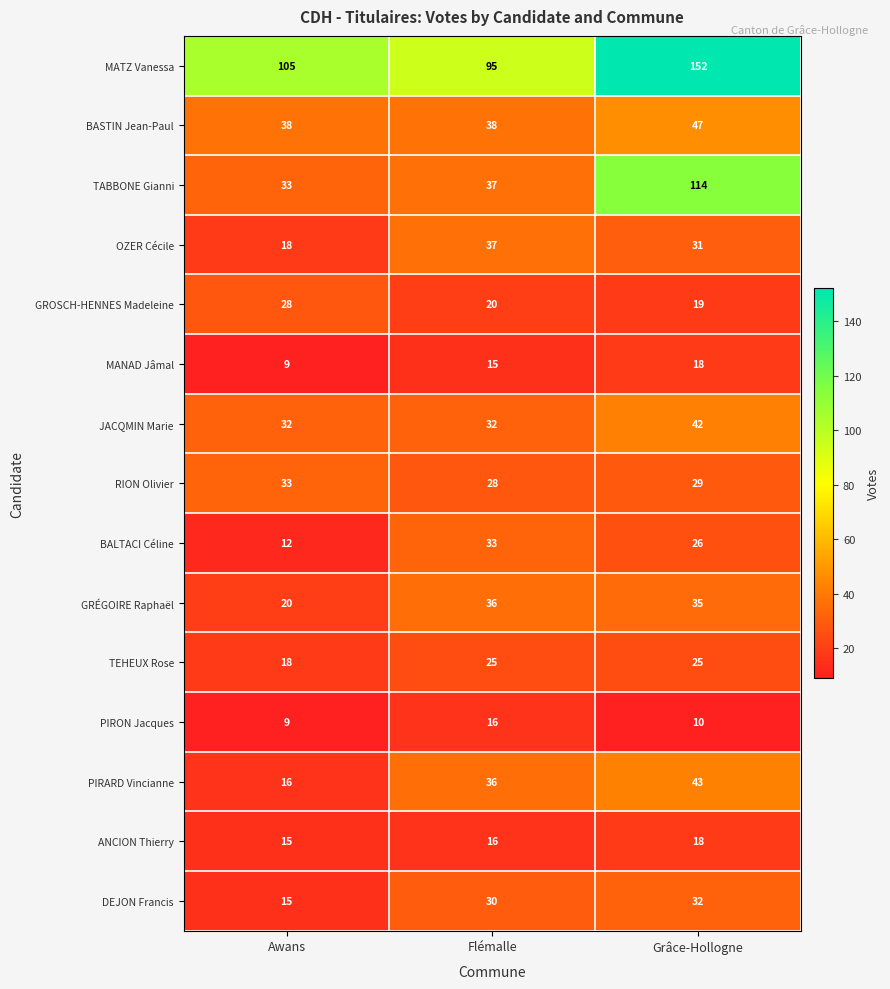

At which label is GROSCH-HENNES Madeleine closest to 23?

Flémalle